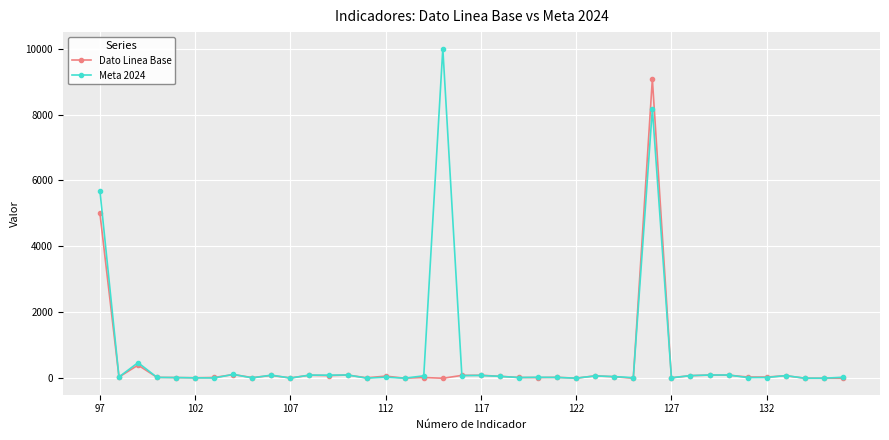

Rank the series by their maximum value, from highest to lowest.

Meta 2024, Dato Linea Base